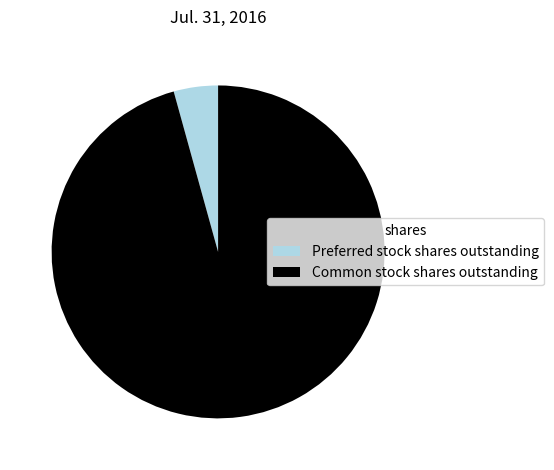

True or false: Preferred stock shares outstanding accounts for 4% of the total.

True